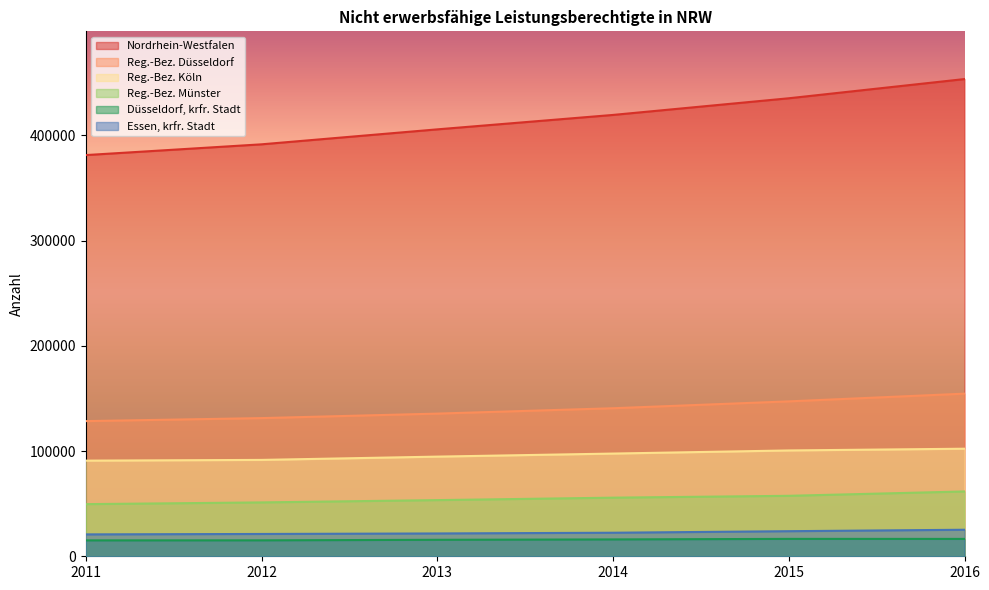

True or false: Reg.-Bez. Münster has more than 1 interior local peaks.

False